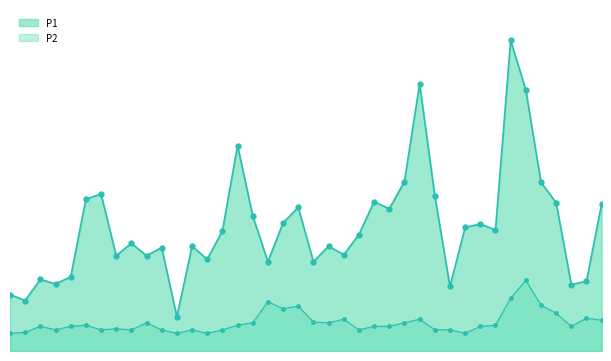

How many interior local peaks does the P1 series have?

12